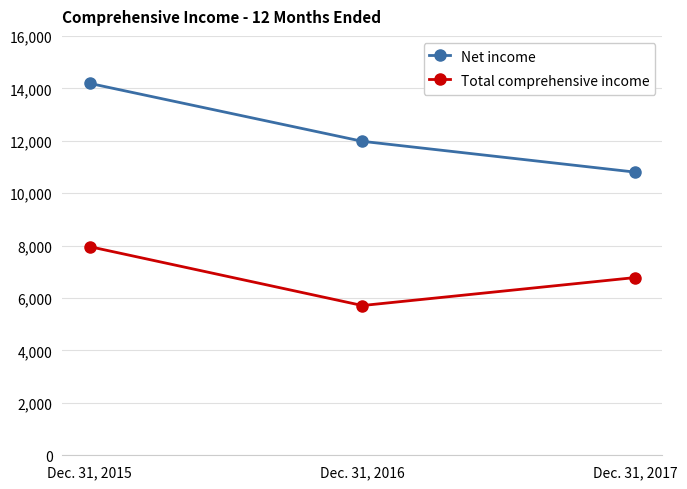

Reading left to right, what are all the values shown in this chart?

Net income: 14189	11978	10803
Total comprehensive income: 7960	5713	6780